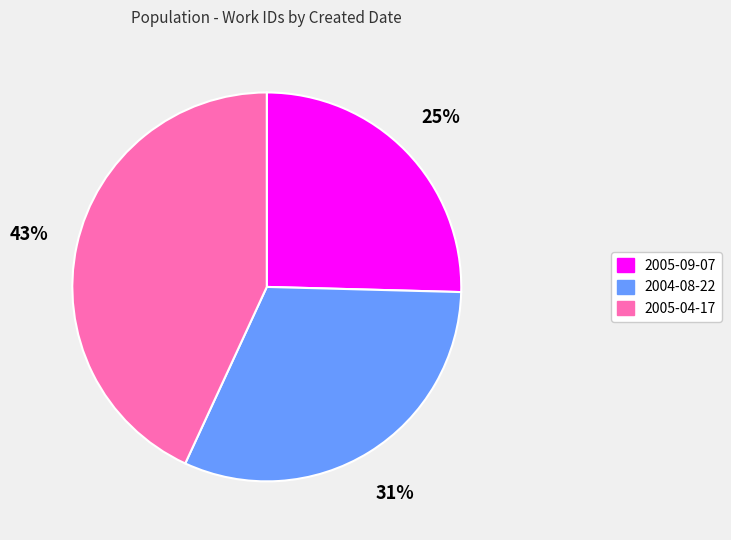

To the nearest percent, what is the average slice percentage?

33%